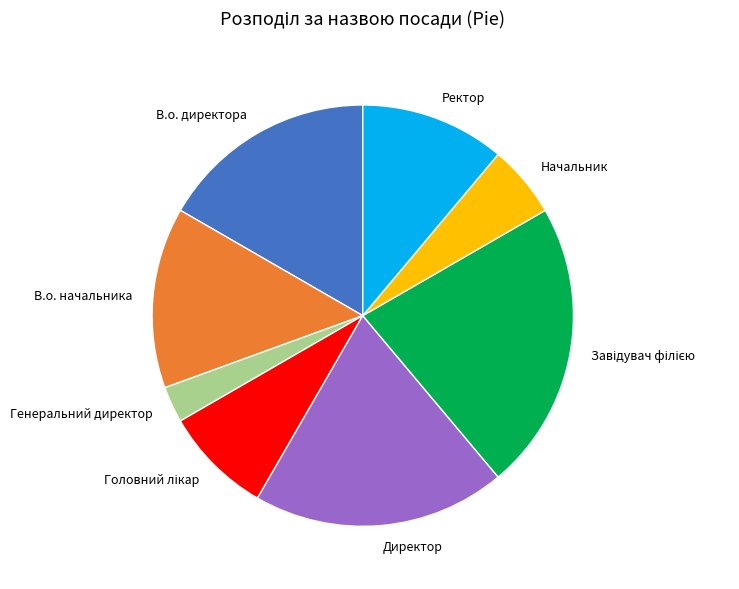

Is it true that Начальник is 1% of the pie?

False